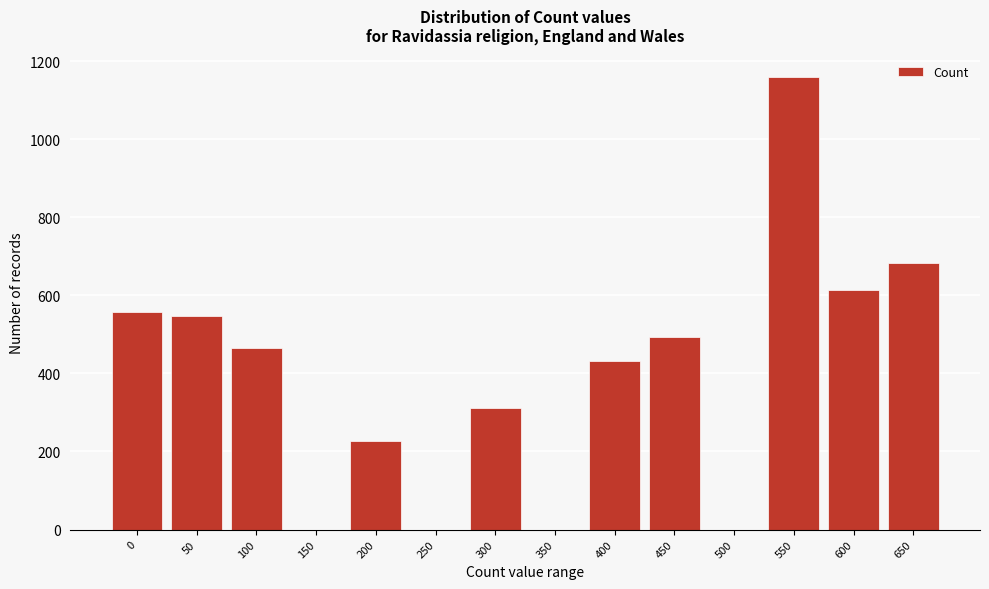

Reading left to right, what are all the values shown in this chart?

0=557	50=547	100=466	150=0	200=228	250=0	300=312	350=0	400=432	450=492	500=0	550=1159	600=614	650=684